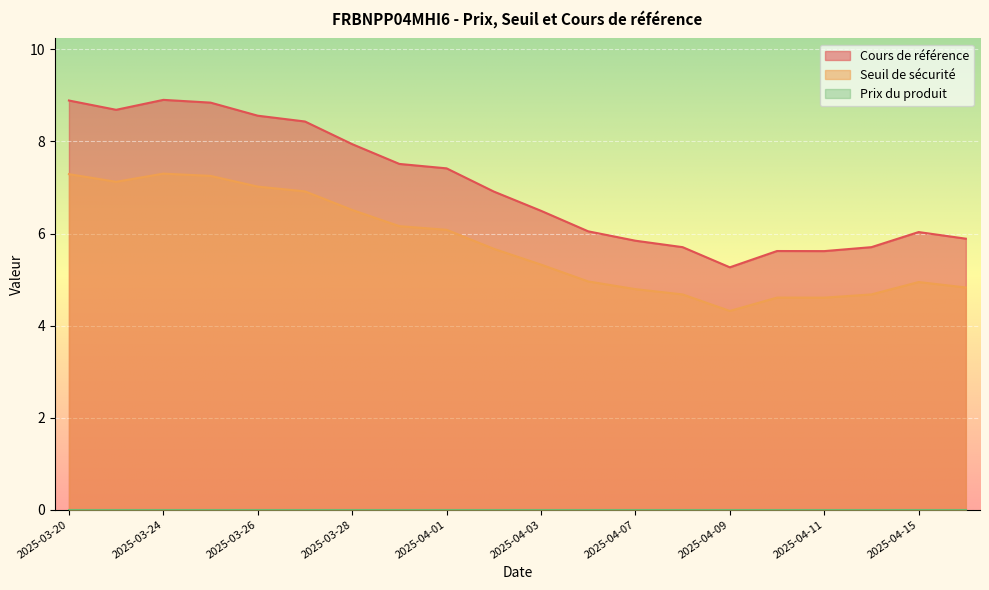

What is the difference between the highest and lowest values at 2025-03-31?

7.5